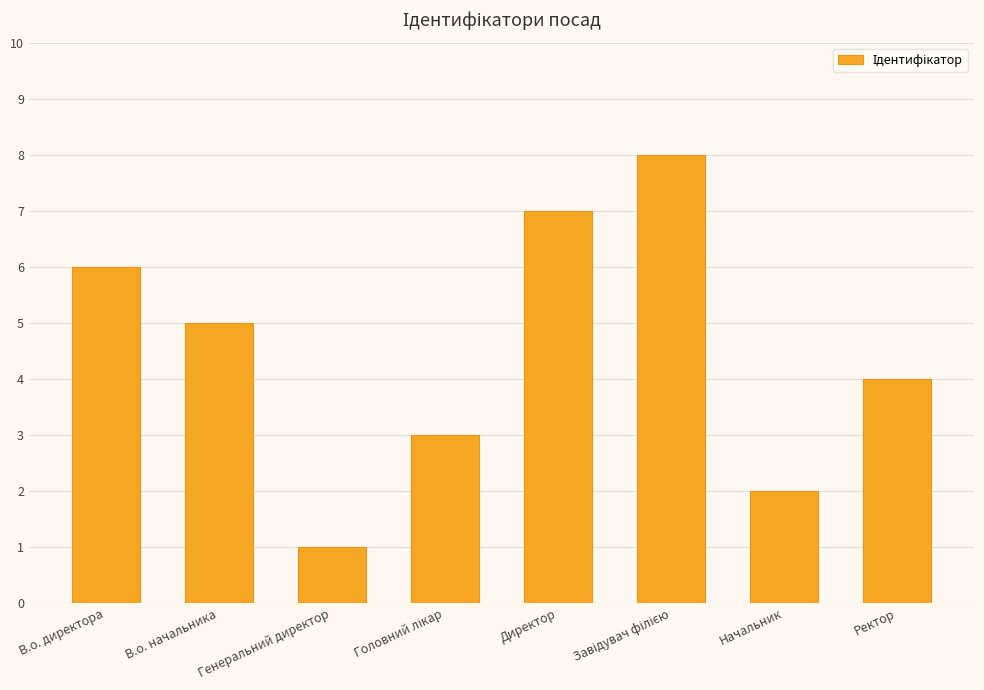

Read the value at Директор.

7